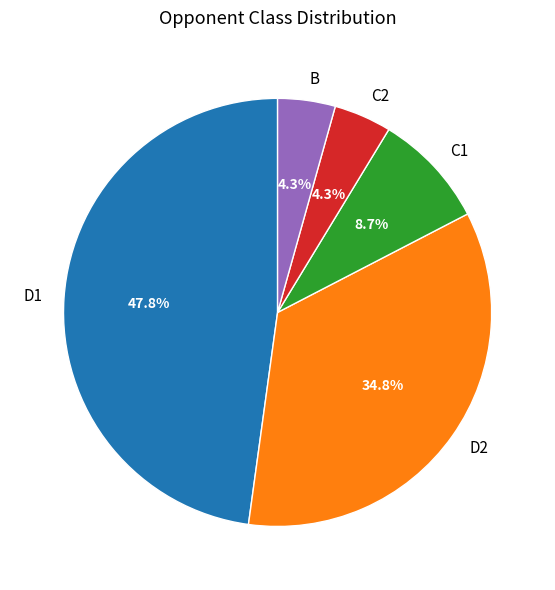

How many segments does this pie chart have?

5